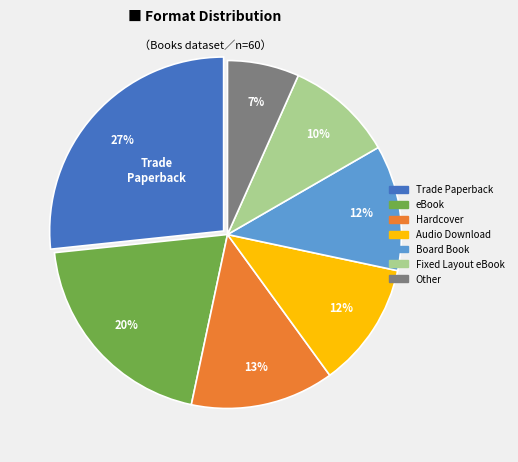

How many slices are in this pie chart?

7